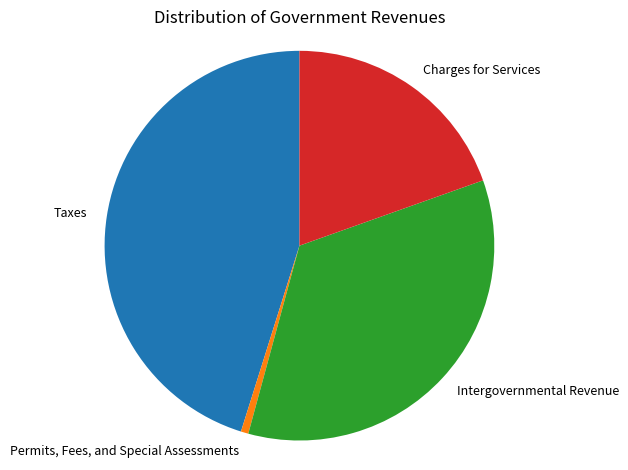

What is the ratio of the value at Charges for Services to the value at Taxes?

0.4